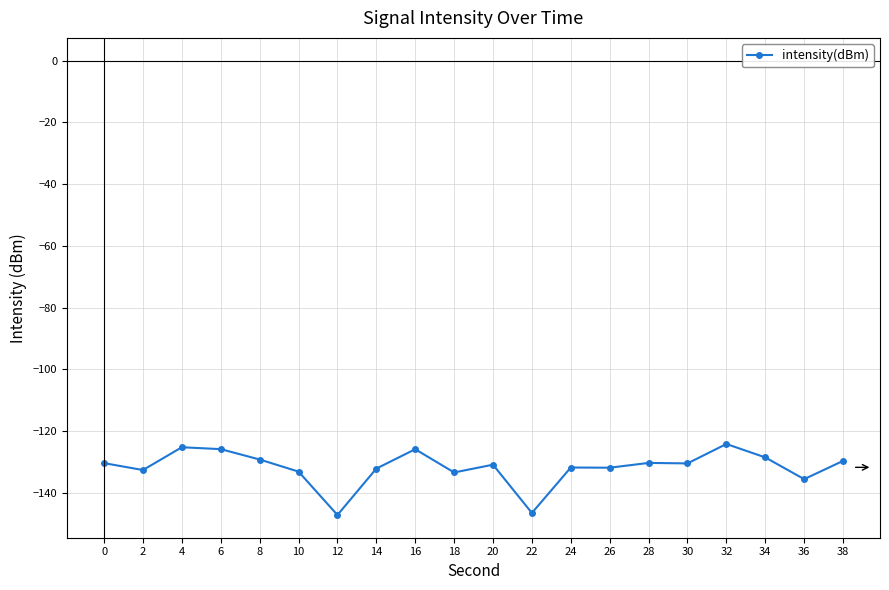

What is the value of the 17th point from the left?

-124.1